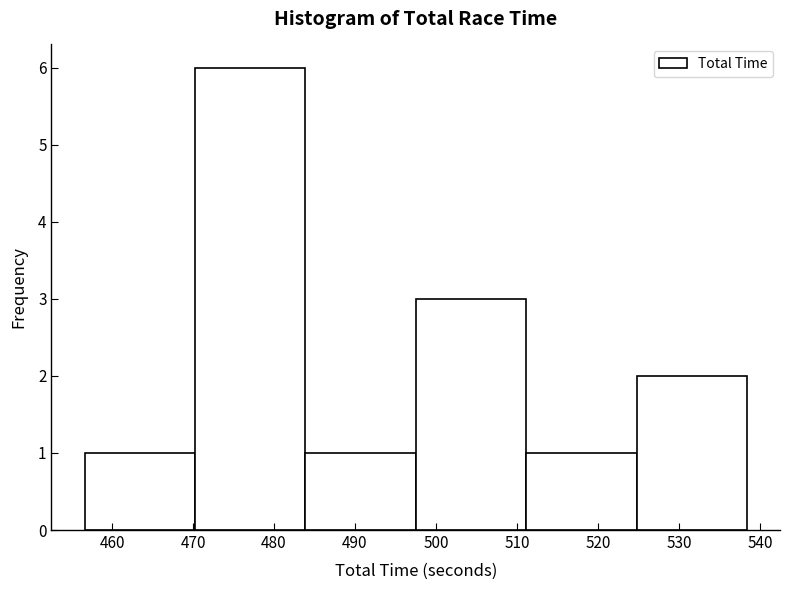

Which range on the x-axis has the tallest bar?

470 to 484